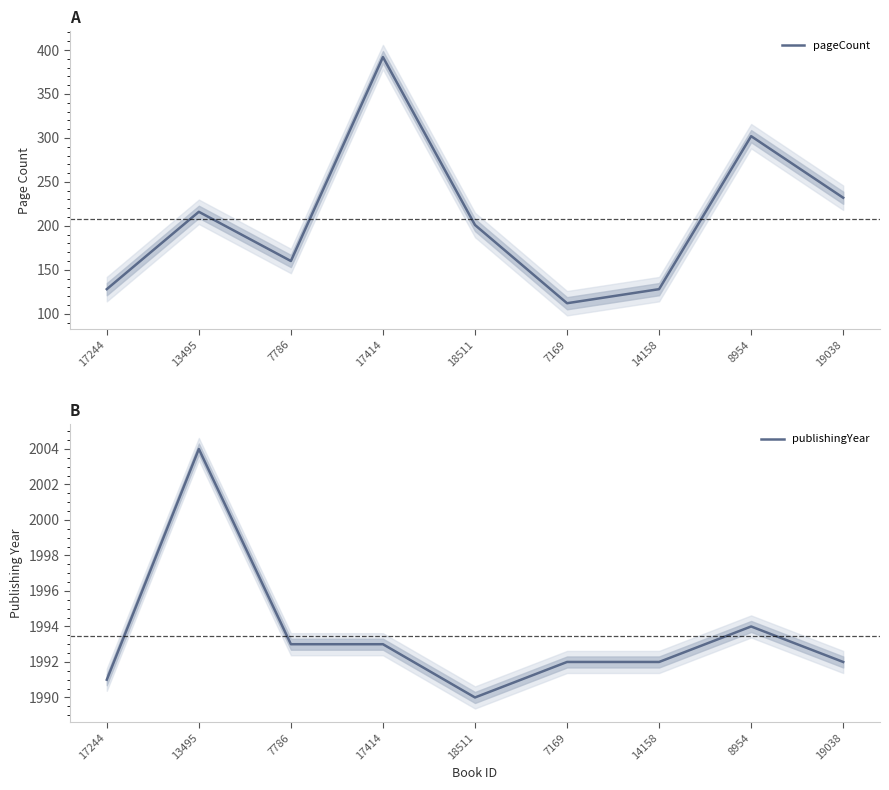

Which category has the lowest value across all series?

7169